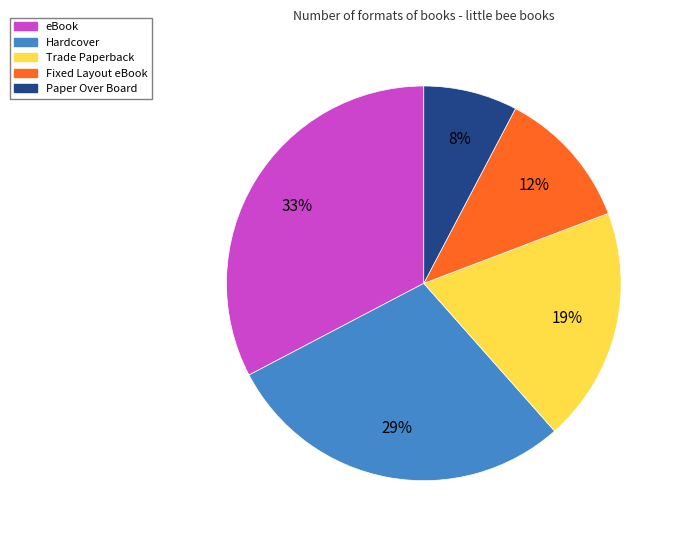

What is the ratio of the value at Trade Paperback to the value at Hardcover?

0.7